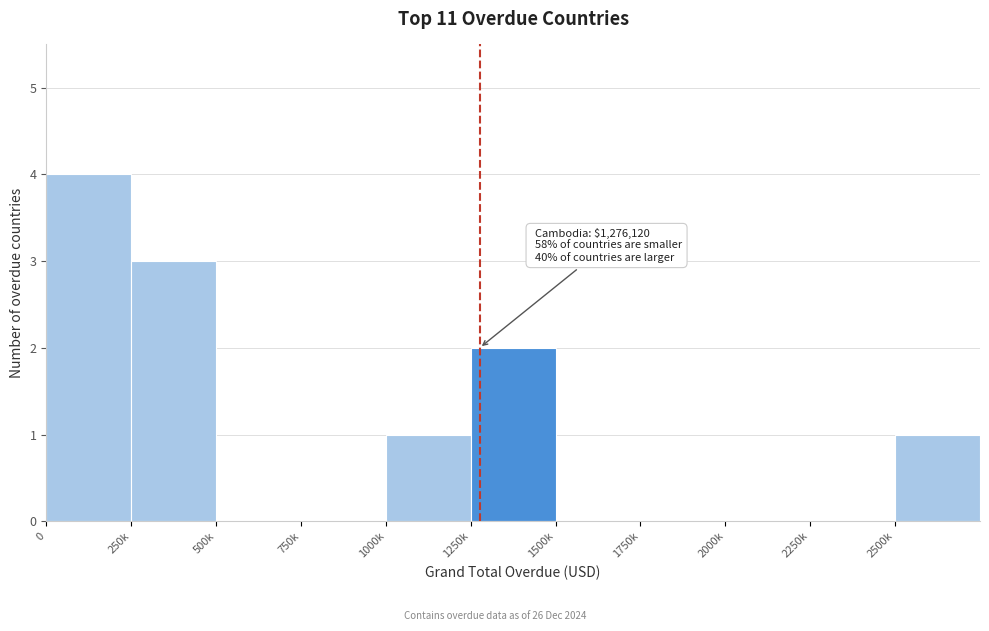

Reading left to right, extract all data points from this chart.

0=4	250k=3	500k=0	750k=0	1000k=1	1250k=2	1500k=0	1750k=0	2000k=0	2250k=0	2500k=1